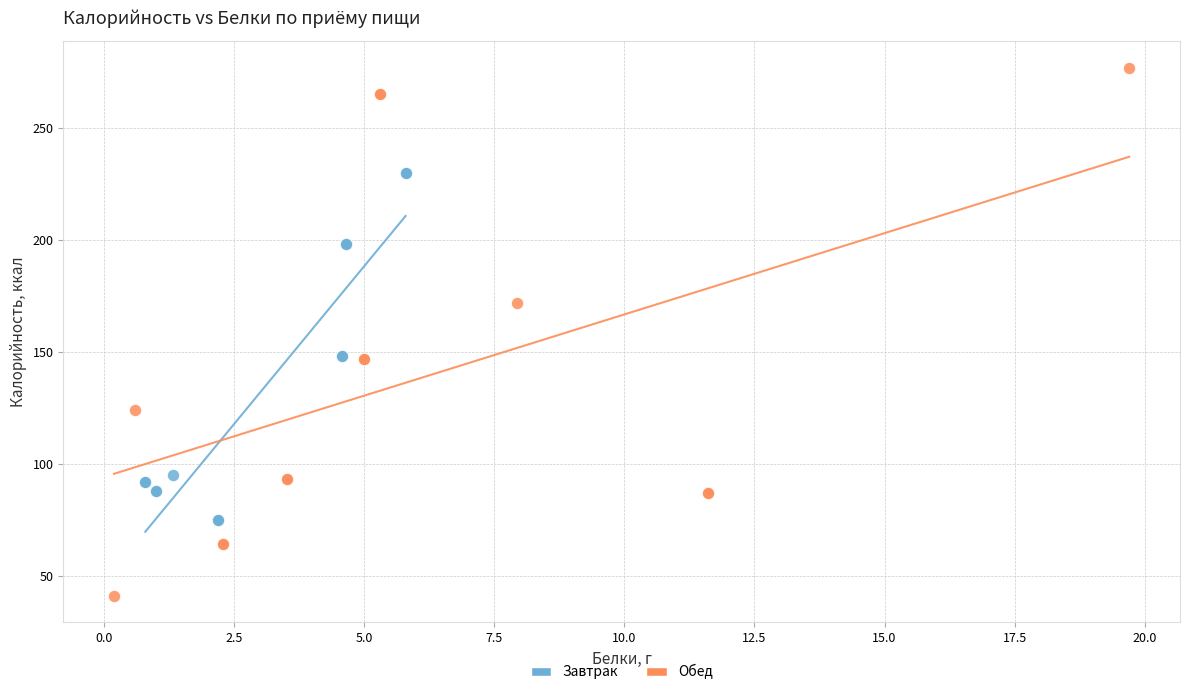

Which series has the widest spread of Y values?

Обед